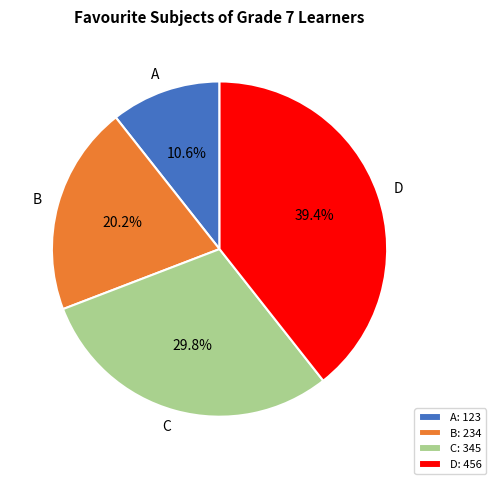

Is there any slice that represents more than half of the pie?

No